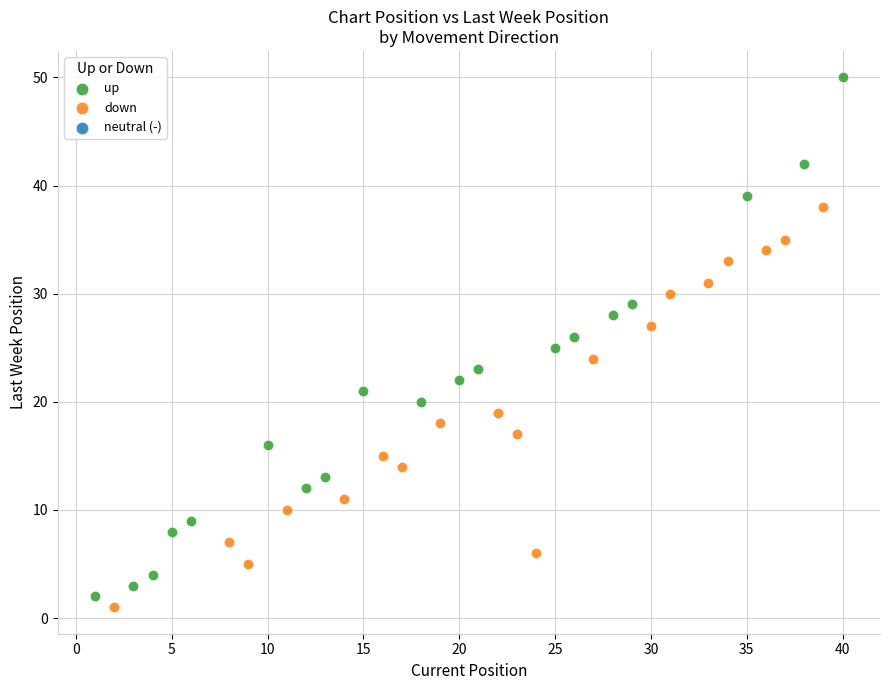

Which series has the widest spread of Y values?

up